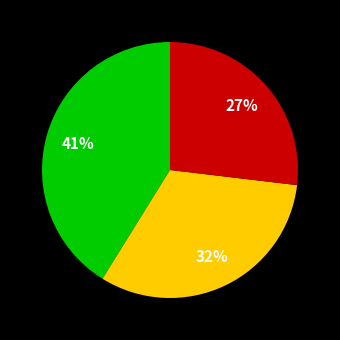

Count the number of slices in the pie.

3